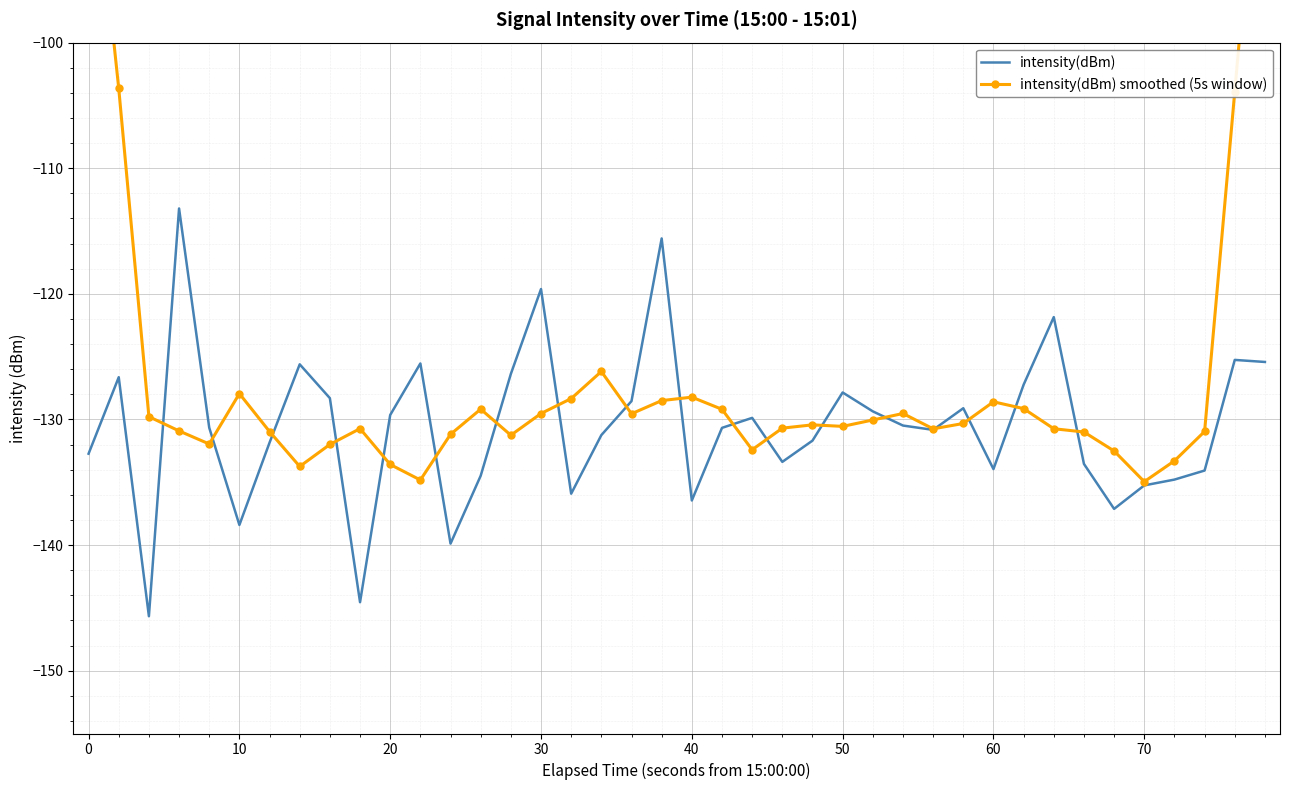

At how many categories does at least one series exceed -88?

2